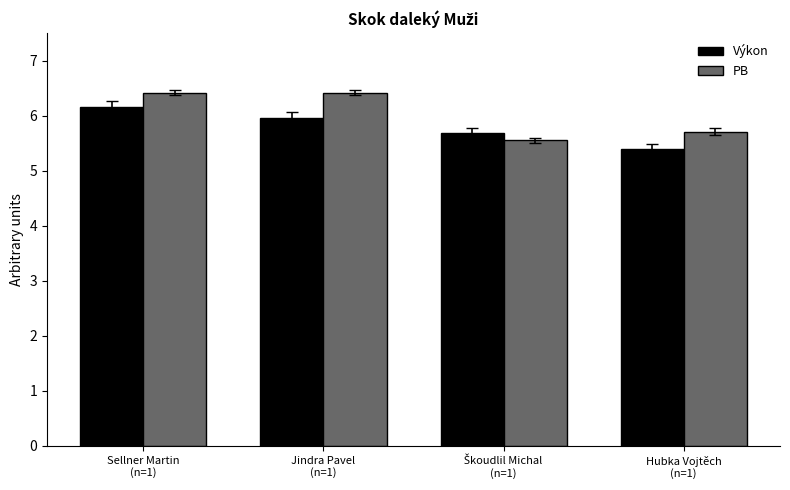

How many groups of bars are there?

4